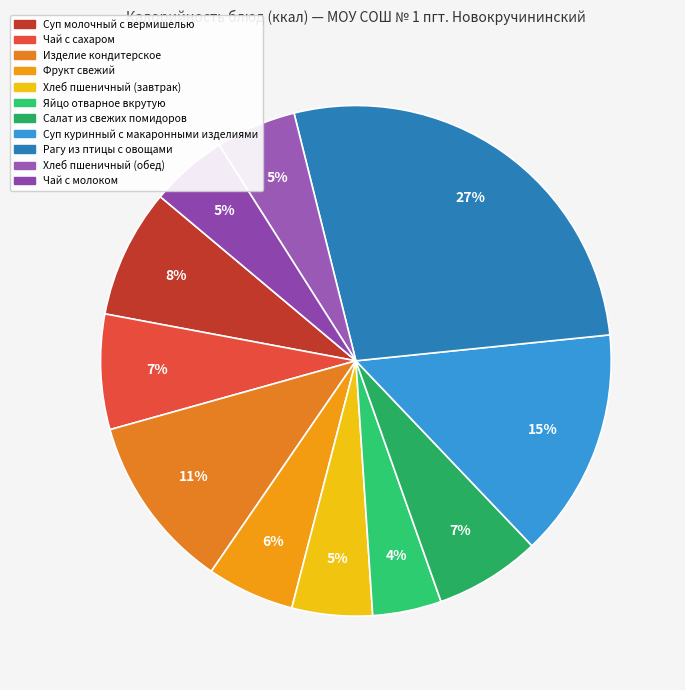

Approximately how many times larger is the value at Салат из свежих помидоров compared to Рагу из птицы с овощами?

0.2